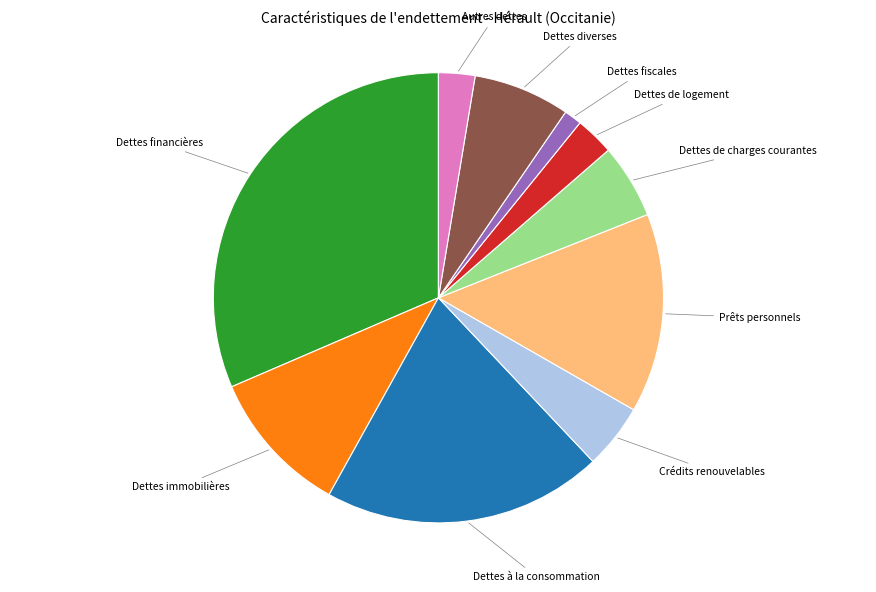

Is there a majority slice in this chart?

No